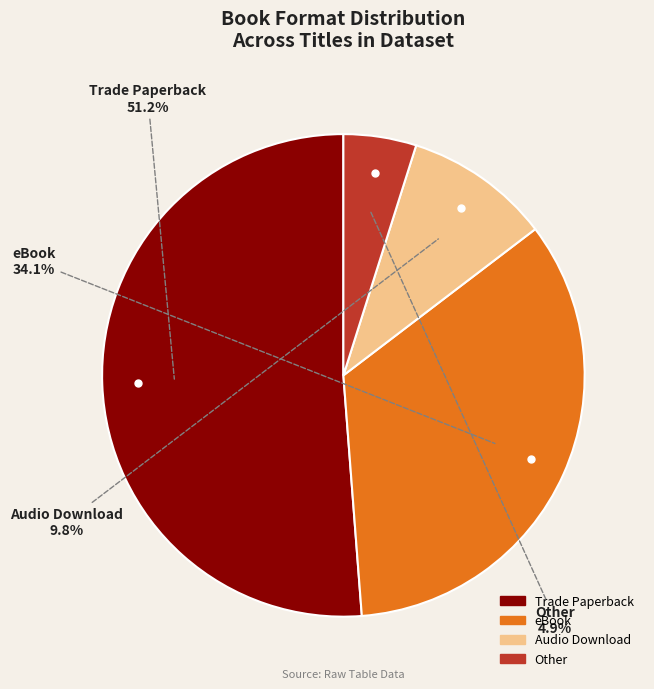

Which category has the smallest portion of the pie?

Other